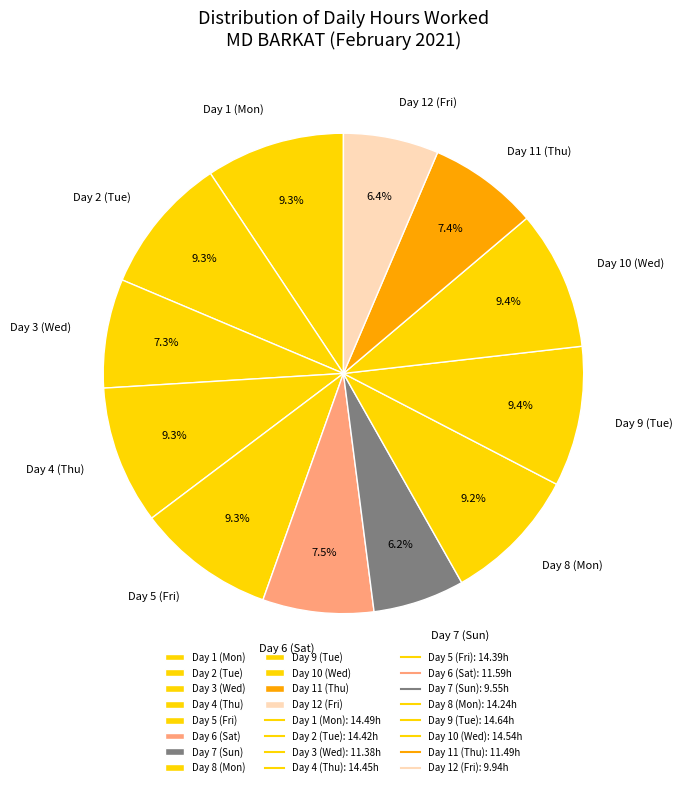

To the nearest percent, what is the difference between the largest and smallest slice percentages?

3%